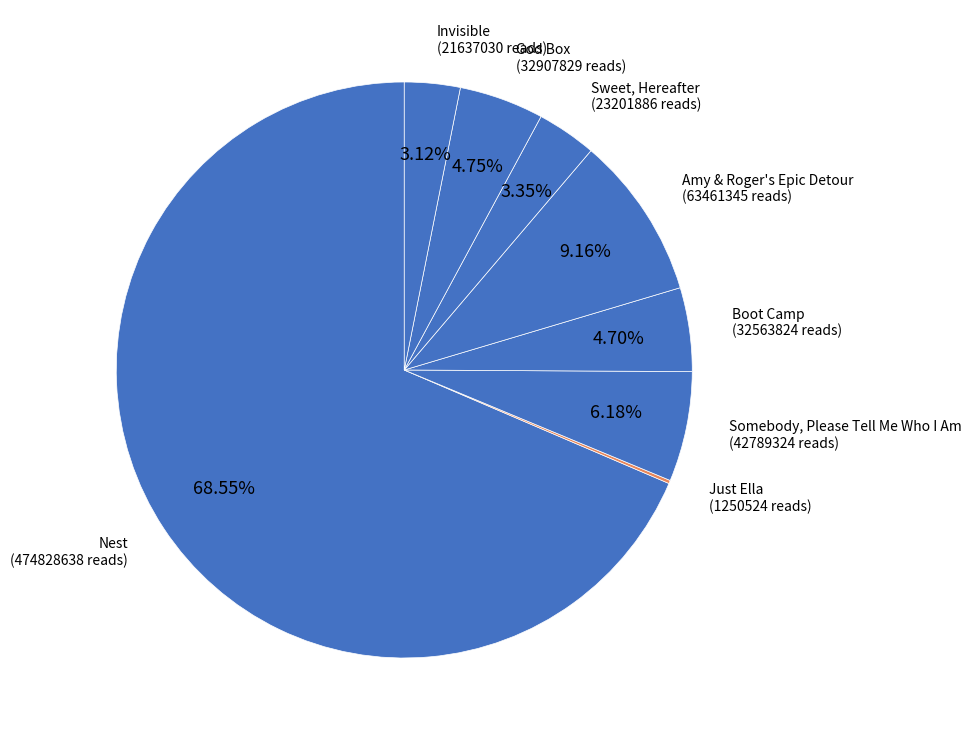

Which category has the biggest portion of the pie?

Nest